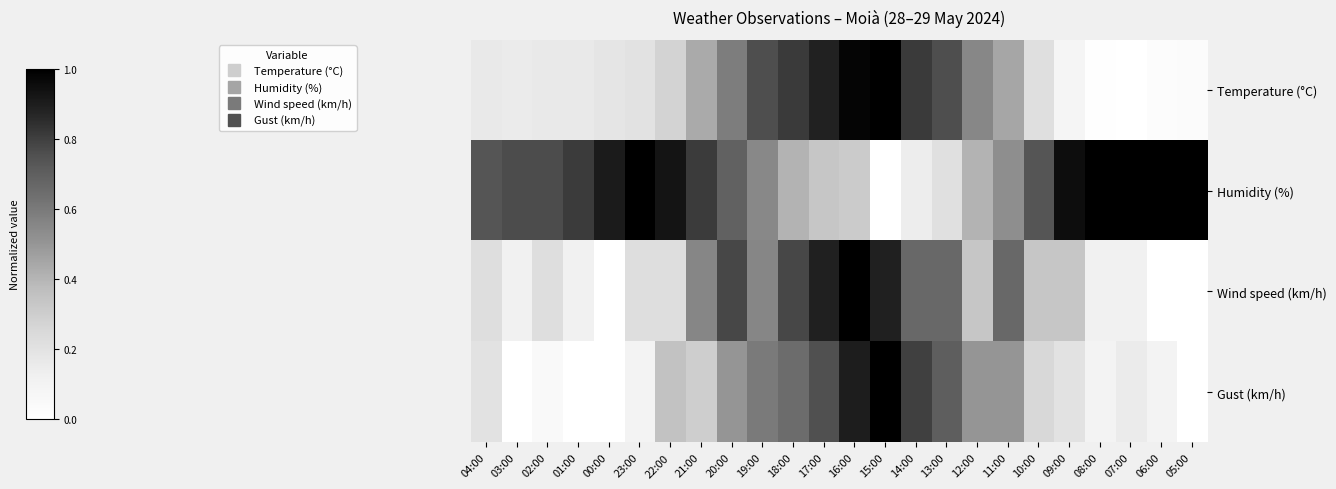

Reading left to right, transcribe all the data shown in this chart.

Temperature (°C): 04:00=0.2	03:00=0.1	02:00=0.2	01:00=0.2	00:00=0.2	23:00=0.2	22:00=0.3	21:00=0.4	20:00=0.6	19:00=0.8	18:00=0.8	17:00=0.9	16:00=1.0	15:00=1.0	14:00=0.8	13:00=0.8	12:00=0.6	11:00=0.4	10:00=0.2	09:00=0.1	08:00=0.0	07:00=0.0	06:00=0.0	05:00=0.0
Humidity (%): 04:00=0.7	03:00=0.8	02:00=0.8	01:00=0.8	00:00=0.9	23:00=1.0	22:00=0.9	21:00=0.8	20:00=0.7	19:00=0.5	18:00=0.4	17:00=0.3	16:00=0.3	15:00=0.0	14:00=0.1	13:00=0.2	12:00=0.4	11:00=0.5	10:00=0.7	09:00=1.0	08:00=1.0	07:00=1.0	06:00=1.0	05:00=1.0
Wind speed (km/h): 04:00=0.2	03:00=0.1	02:00=0.2	01:00=0.1	00:00=0.0	23:00=0.2	22:00=0.2	21:00=0.6	20:00=0.8	19:00=0.6	18:00=0.8	17:00=0.9	16:00=1.0	15:00=0.9	14:00=0.7	13:00=0.7	12:00=0.3	11:00=0.7	10:00=0.3	09:00=0.3	08:00=0.1	07:00=0.1	06:00=0.0	05:00=0.0
Gust (km/h): 04:00=0.2	03:00=0.0	02:00=0.1	01:00=0.0	00:00=0.0	23:00=0.1	22:00=0.3	21:00=0.3	20:00=0.5	19:00=0.6	18:00=0.7	17:00=0.8	16:00=0.9	15:00=1.0	14:00=0.8	13:00=0.7	12:00=0.5	11:00=0.5	10:00=0.2	09:00=0.2	08:00=0.1	07:00=0.1	06:00=0.1	05:00=0.0